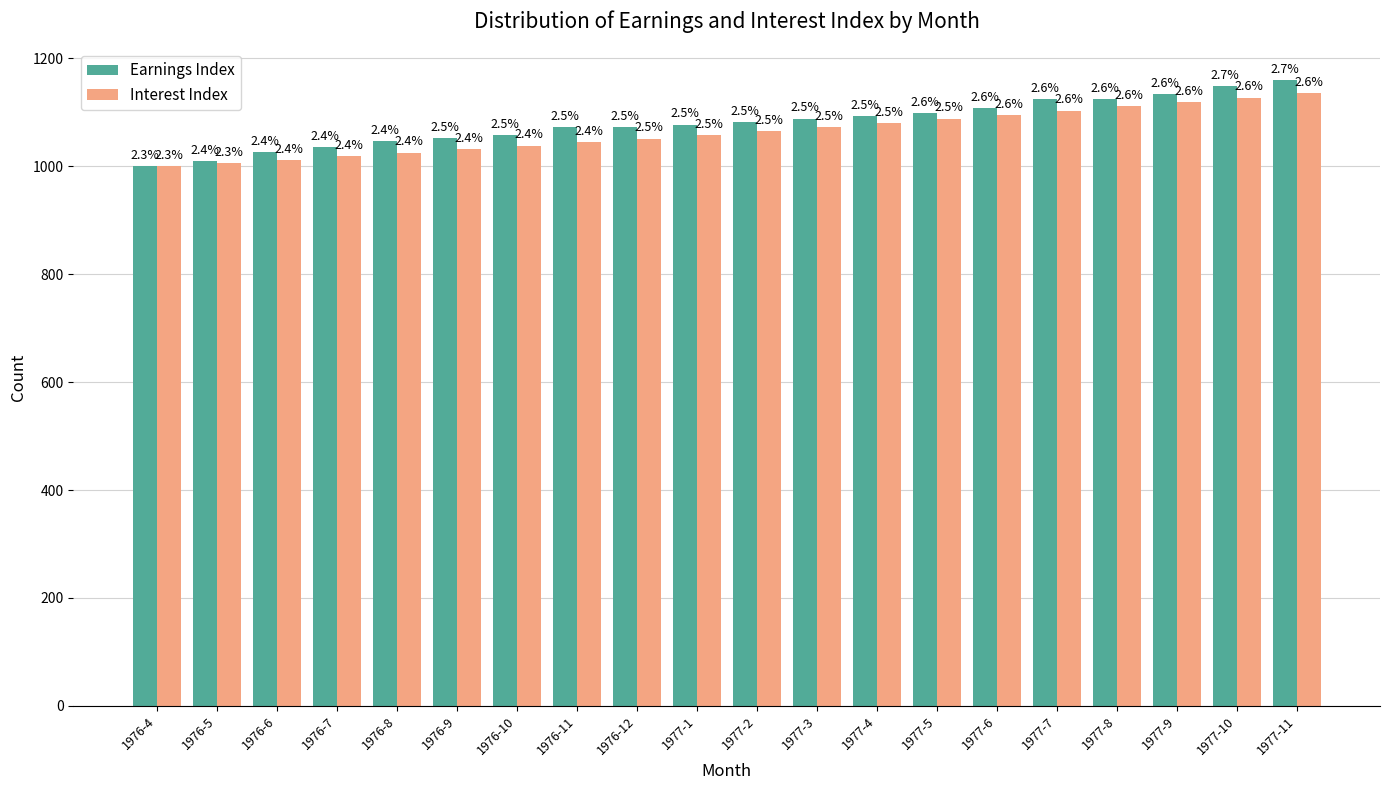

What is the sum of all Earnings Index values?

21608